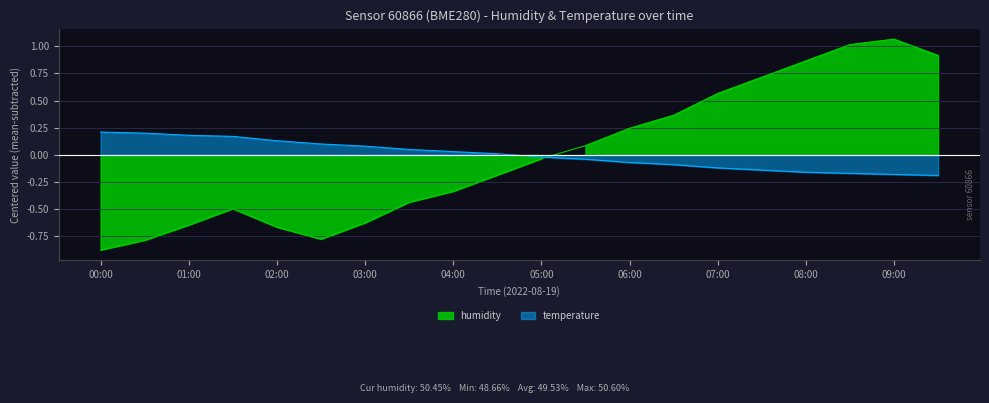

What is the maximum value for temperature?

0.2